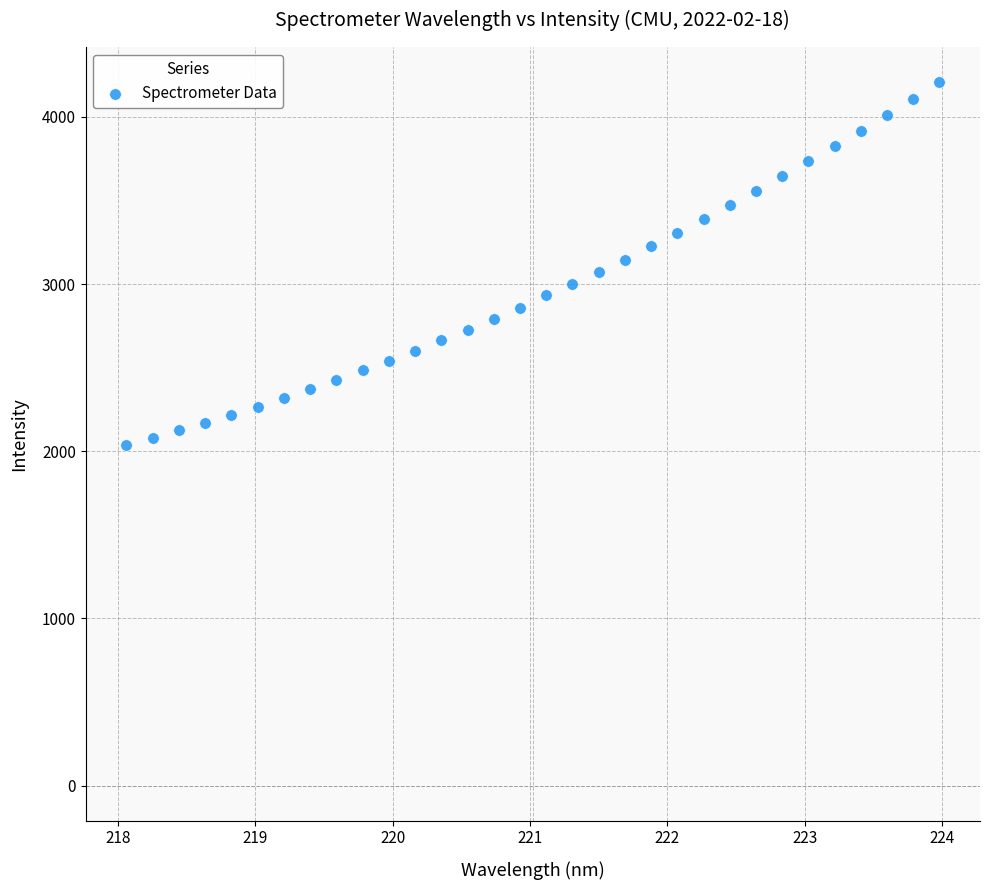

What is the range of Y values (max minus min)?

2170.1